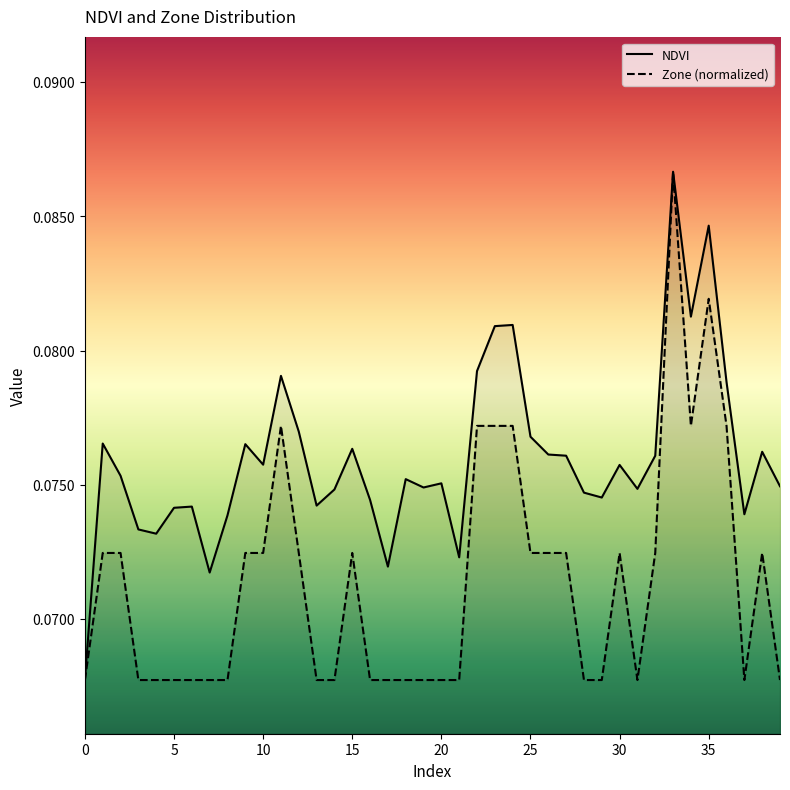

Rank the series by their maximum value, from lowest to highest.

NDVI, Zone (normalized)